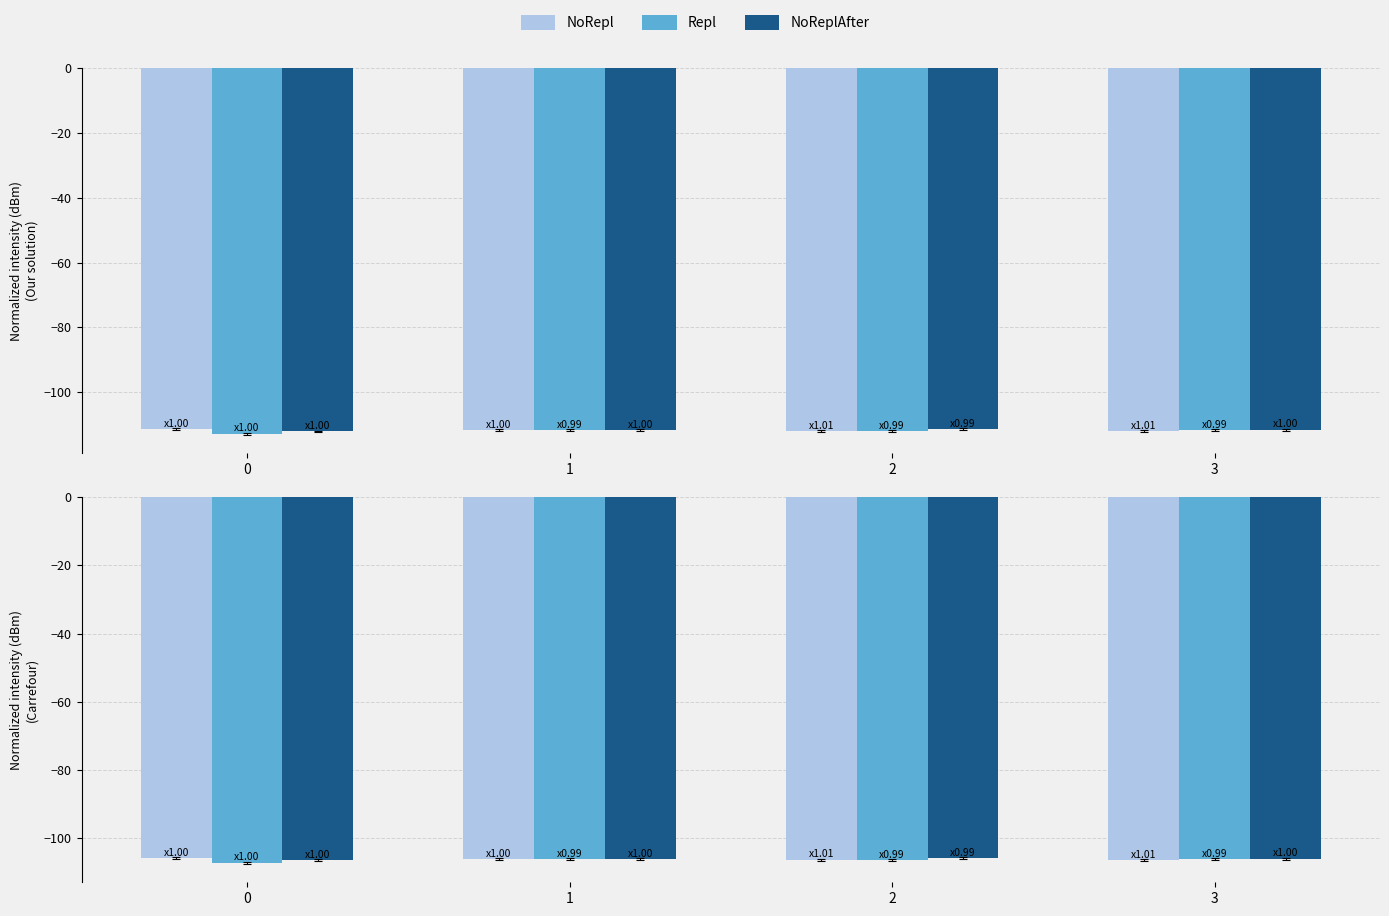

Is the value of NoRepl at 3 greater than the value of NoReplAfter at 2?

No